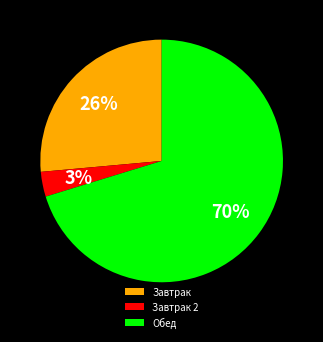

To the nearest percent, what portion does Завтрак represent?

26%